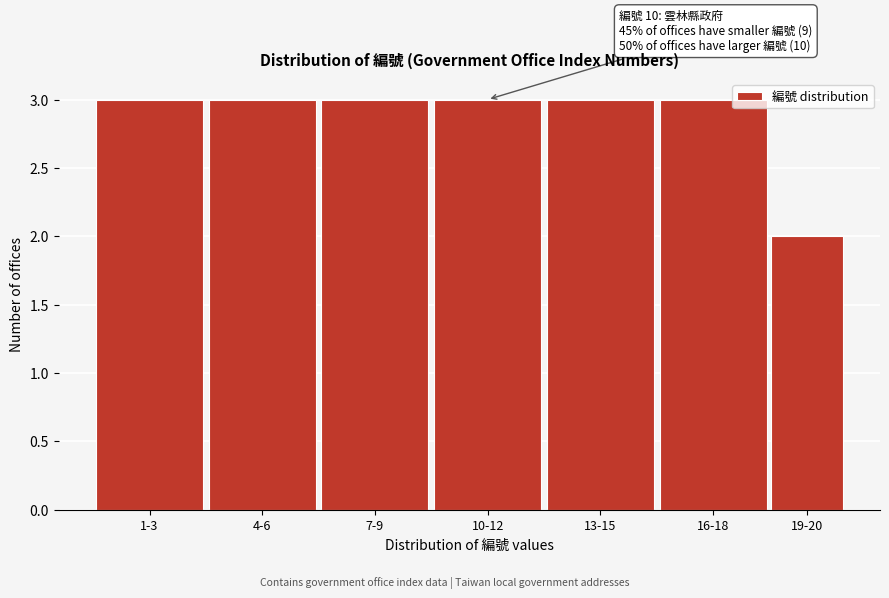

Reading right to left, list all the values displayed in this chart.

19-20=2	16-18=3	13-15=3	10-12=3	7-9=3	4-6=3	1-3=3